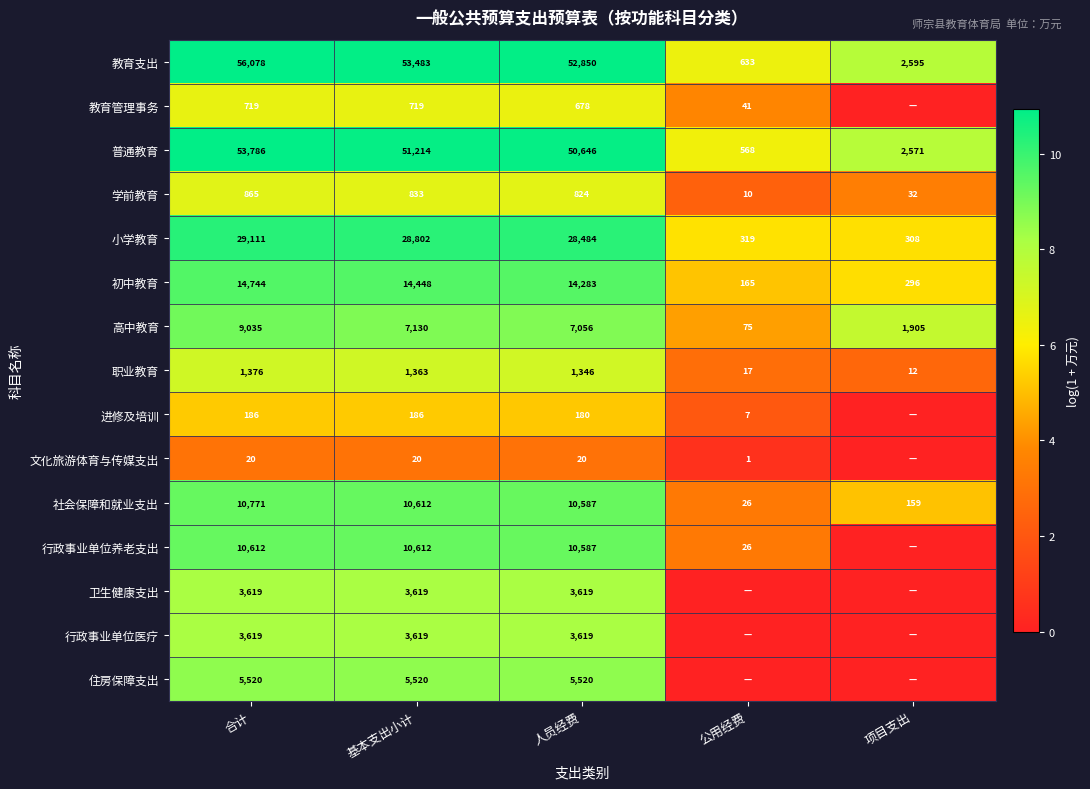

Where is 普通教育 nearest to the value 27177?

人员经费